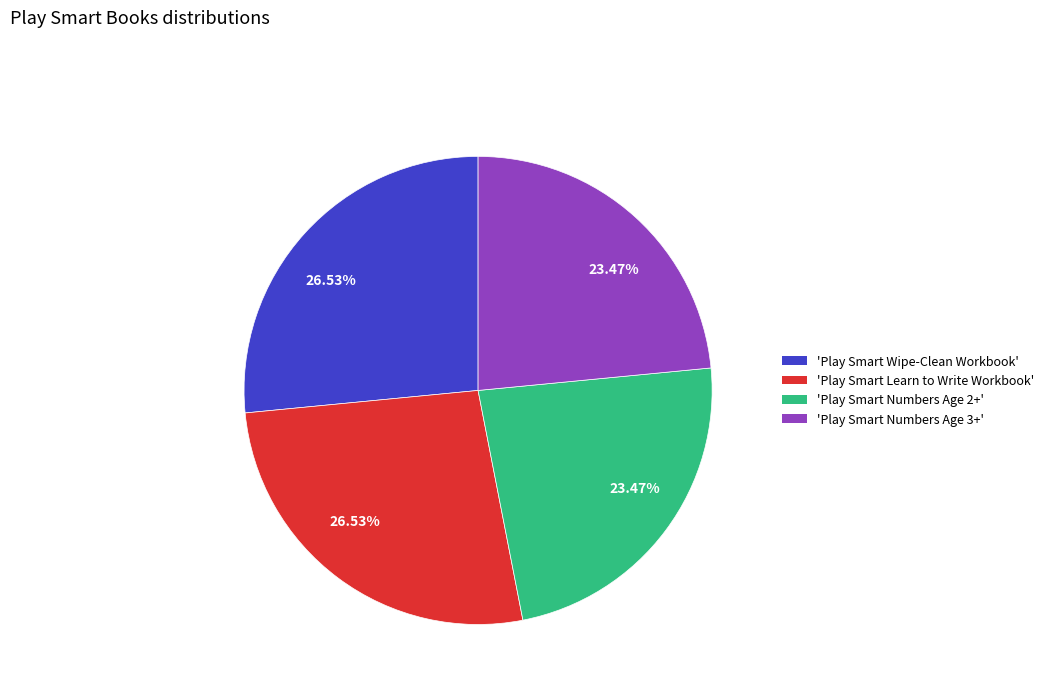

Does any single category account for the majority?

No